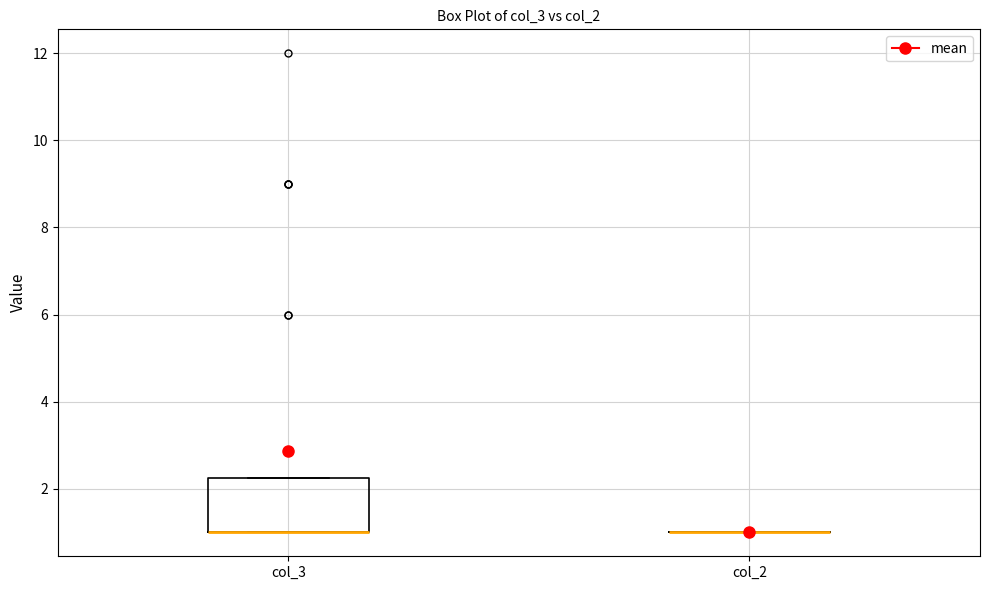

Reading left to right, read every box against the y-axis: the position of its median line, the range the box covers, and the ends of its whiskers. The values are not printed on the chart, so give them approximately, as read against the axis.

col_3: median 1.0 (drawn on the box's lower edge), box 1.0 to 2.2, whiskers 1.0 to 2.2
col_2: box collapsed to a line at 1.0, whiskers 1.0 to 1.0